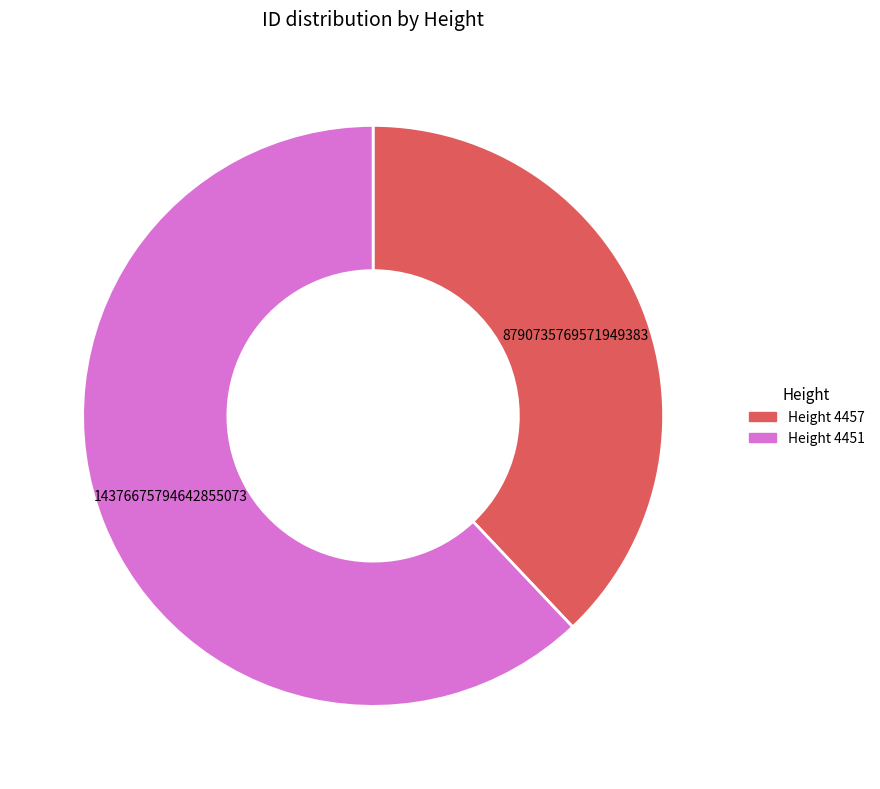

Is it true that Height 4451 is 67% of the pie?

False